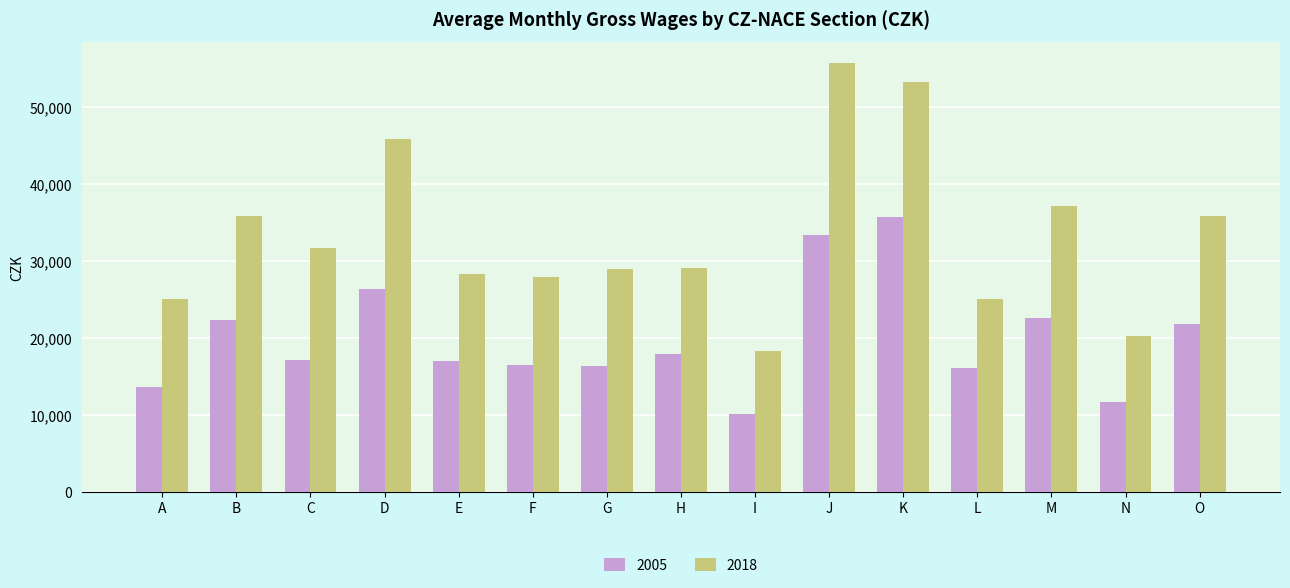

At how many categories does at least one series exceed 11517?

15